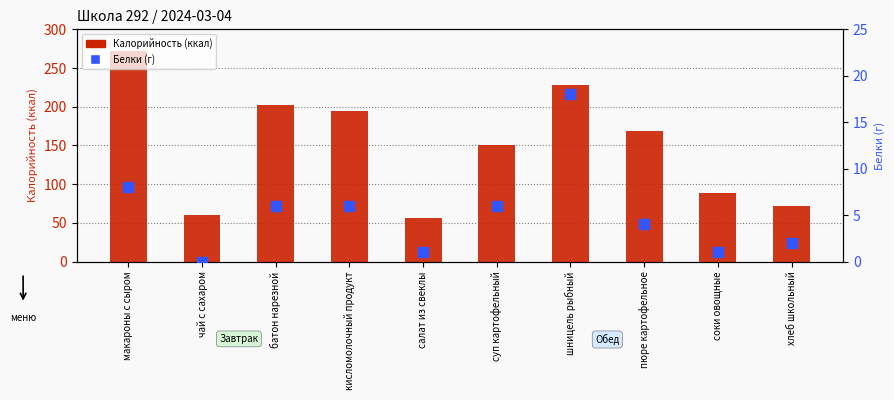

At how many categories does at least one series exceed 242?

1